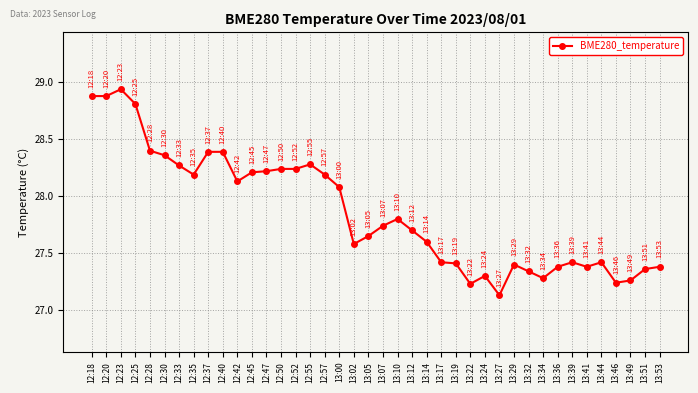

At which category does the data reach its first local peak?

12:23